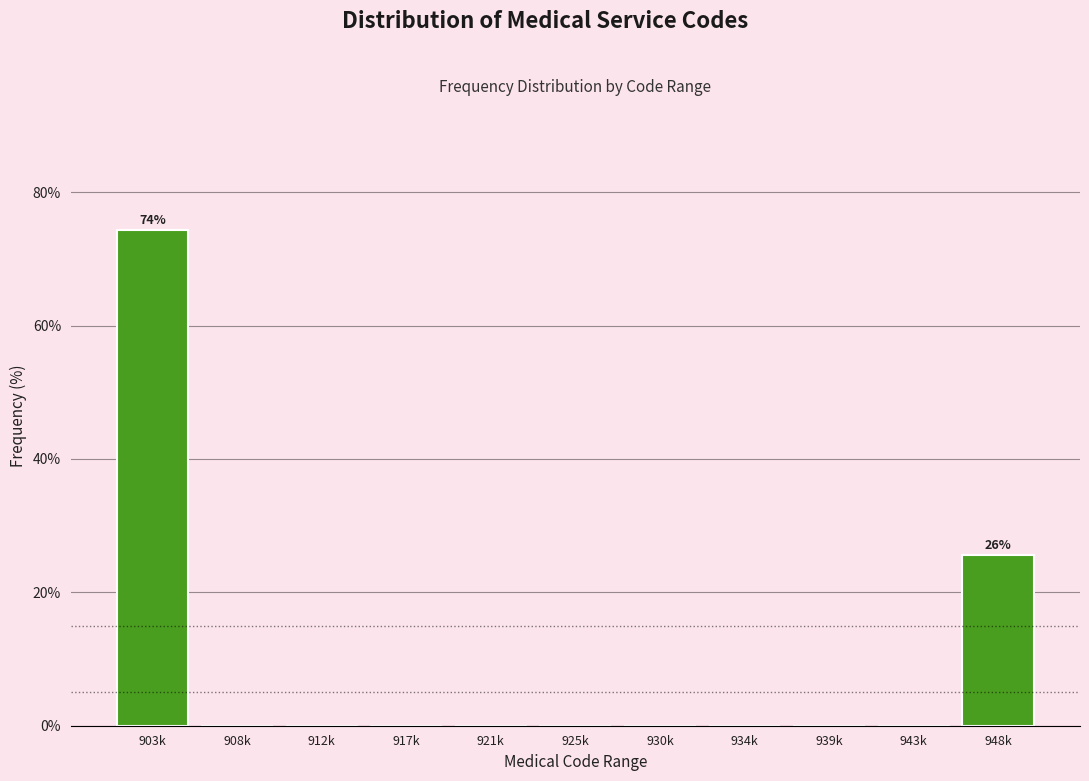

Reading left to right, extract all data points from this chart.

903k=74.4	908k=0.0	912k=0.0	917k=0.0	921k=0.0	925k=0.0	930k=0.0	934k=0.0	939k=0.0	943k=0.0	948k=25.6